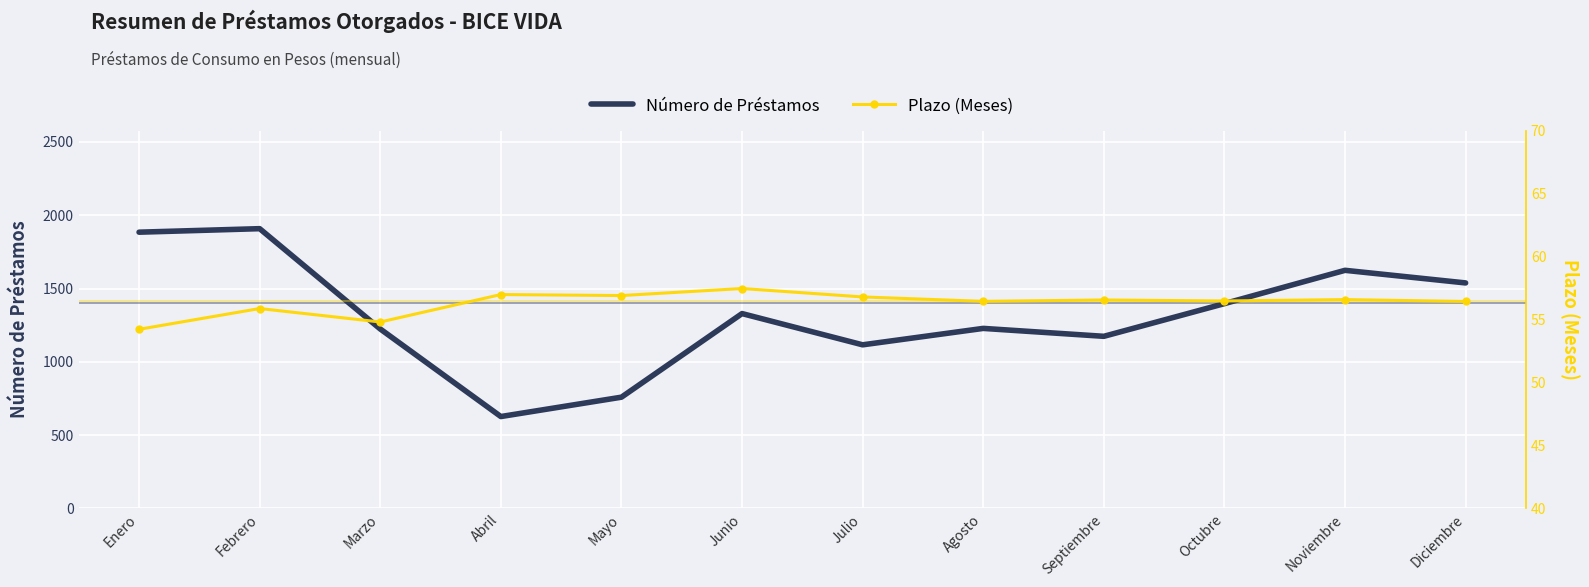

What is the approximate value of Plazo (Meses) at Junio?

57.5